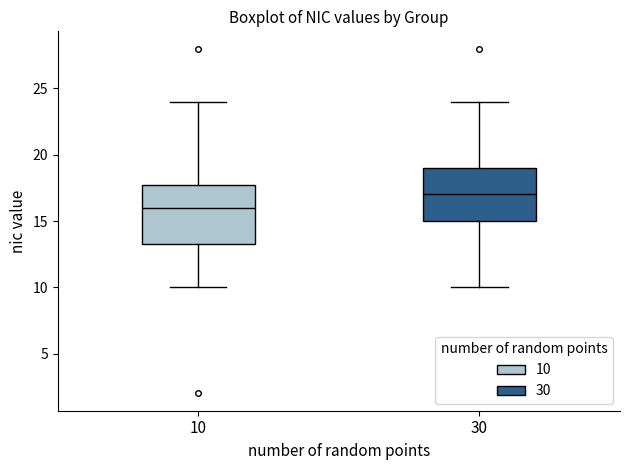

Which box has the highest median line?

30